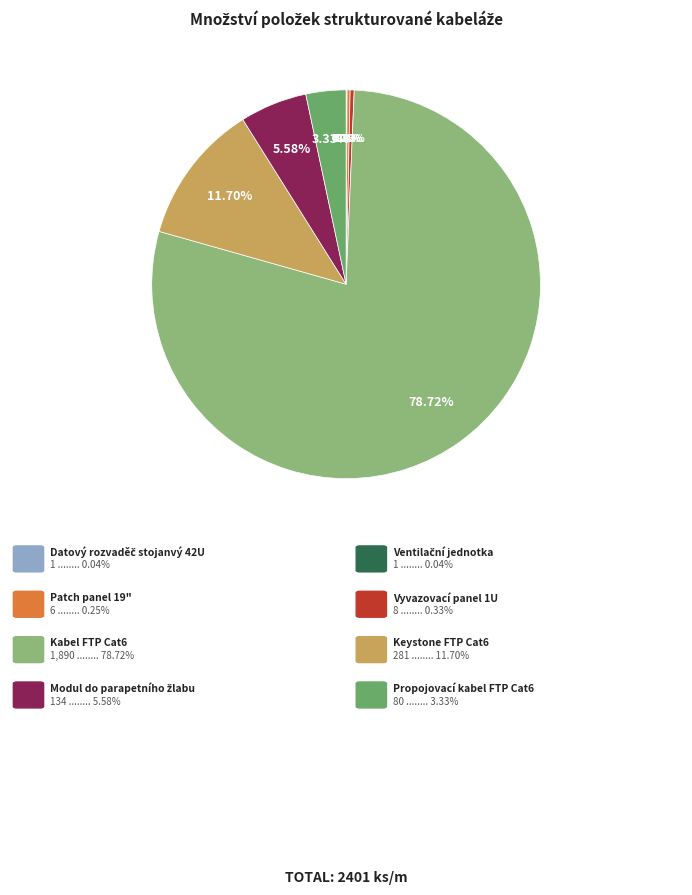

Is there any slice that represents more than half of the pie?

Yes